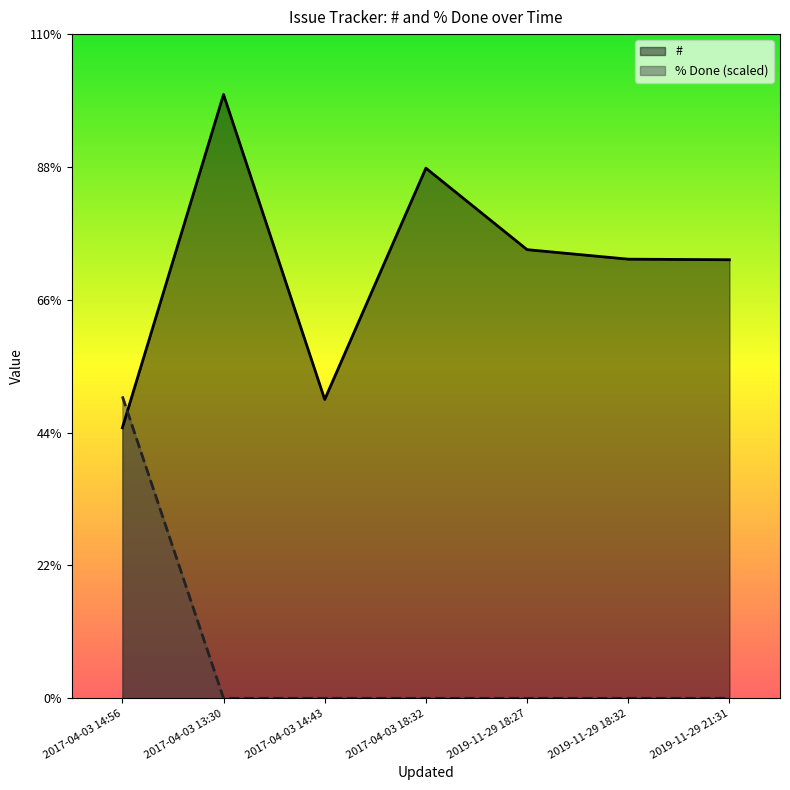

True or false: % Done (scaled) has more than 1 points higher than both neighbors.

False